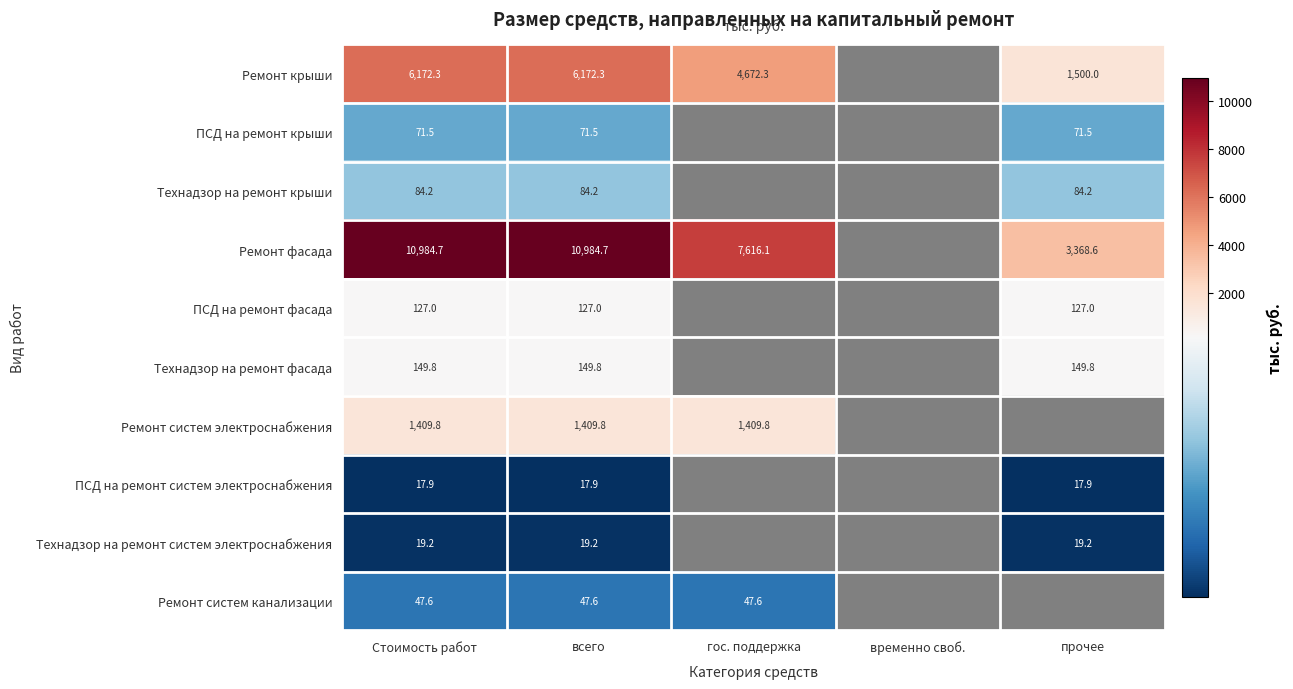

At Стоимость работ, list the series in order from largest to smallest.

Ремонт фасада, Ремонт крыши, Ремонт систем электроснабжения, Технадзор на ремонт фасада, ПСД на ремонт фасада, Технадзор на ремонт крыши, ПСД на ремонт крыши, Ремонт систем канализации, Технадзор на ремонт систем электроснабжения, ПСД на ремонт систем электроснабжения